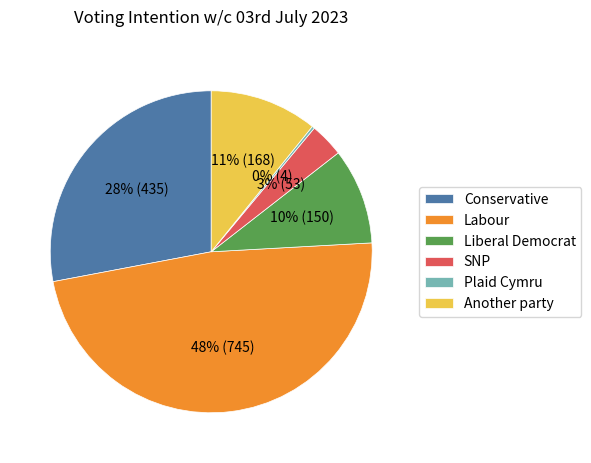

The Labour slice represents 40% of the pie. True or false?

False